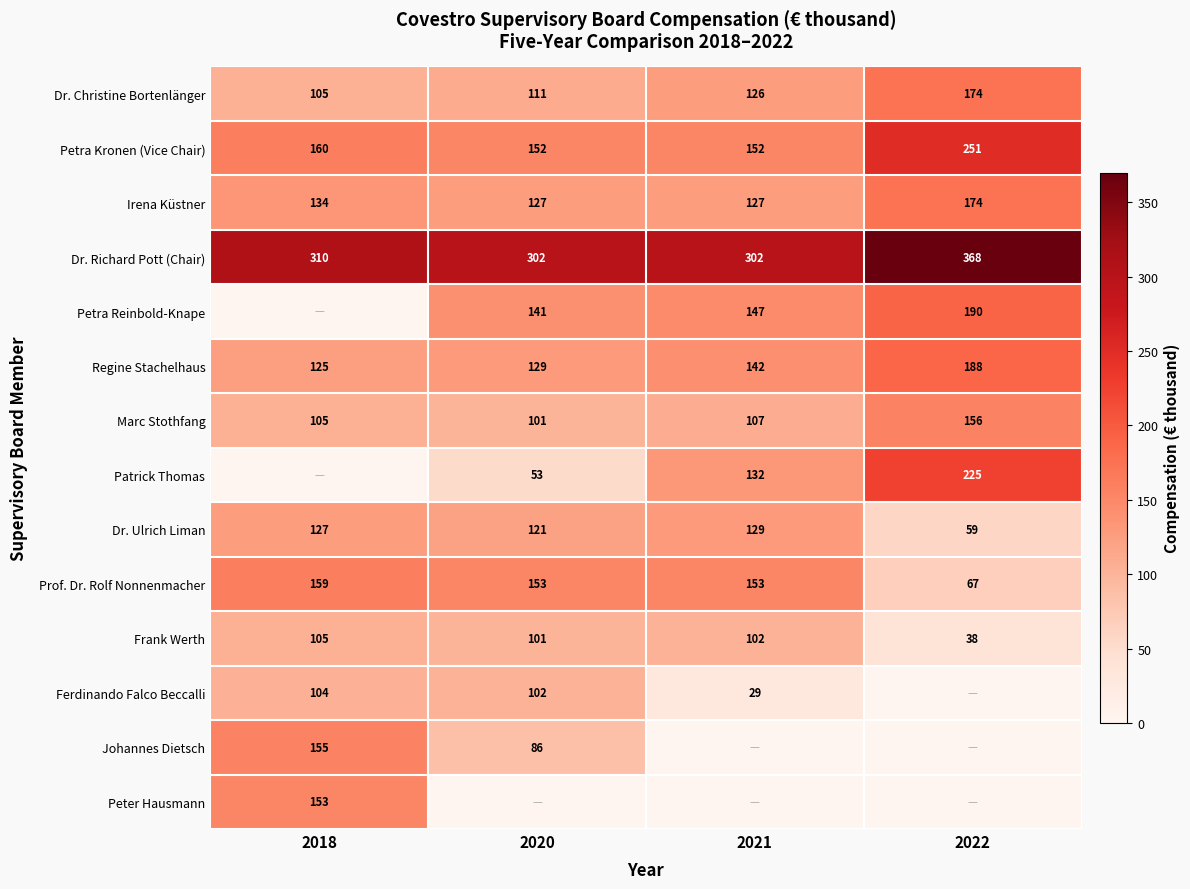

Which category has the lowest value in the Regine Stachelhaus series?

2018